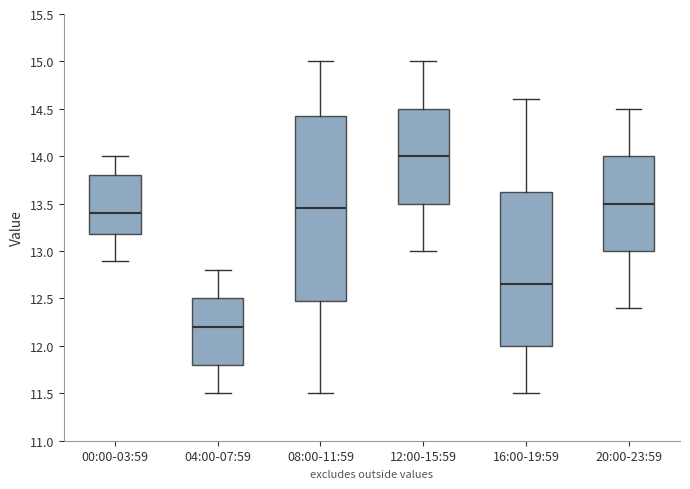

Reading left to right, read every box against the y-axis: the position of its median line, the range the box covers, and the ends of its whiskers. The values are not printed on the chart, so give them approximately, as read against the axis.

00:00-03:59: median 13.40, box 13.20 to 13.80, whiskers 12.90 to 14.00
04:00-07:59: median 12.20, box 11.80 to 12.50, whiskers 11.50 to 12.80
08:00-11:59: median 13.45, box 12.50 to 14.45, whiskers 11.50 to 15.00
12:00-15:59: median 14.00, box 13.50 to 14.50, whiskers 13.00 to 15.00
16:00-19:59: median 12.65, box 12.00 to 13.65, whiskers 11.50 to 14.60
20:00-23:59: median 13.50, box 13.00 to 14.00, whiskers 12.40 to 14.50